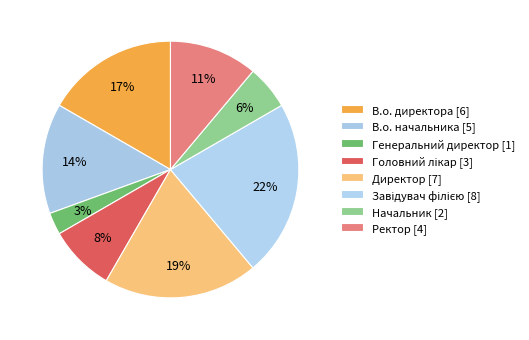

The В.о. начальника slice represents 14% of the pie. True or false?

True